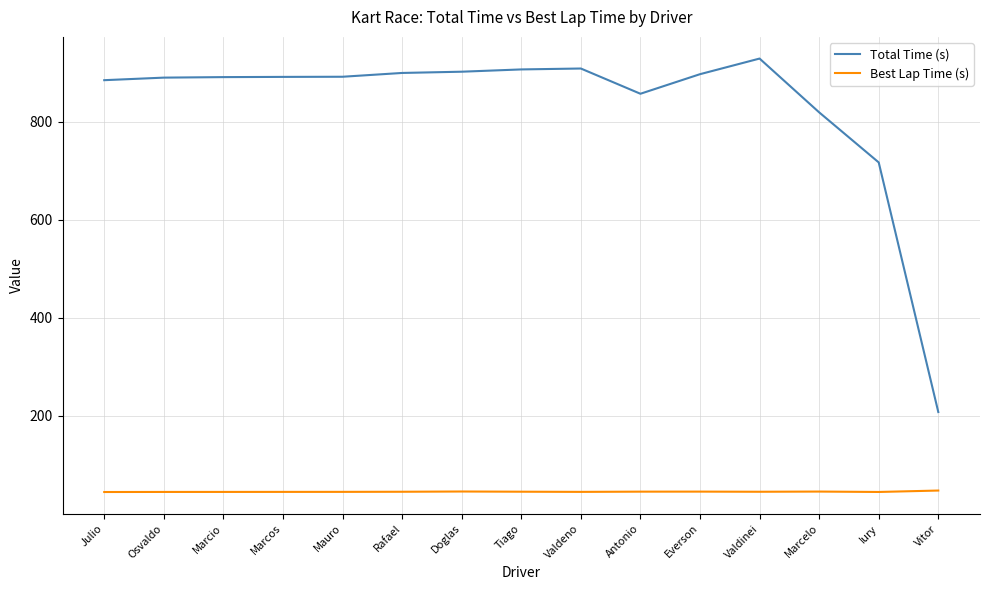

Is this an area chart (filled region under the line)?

No